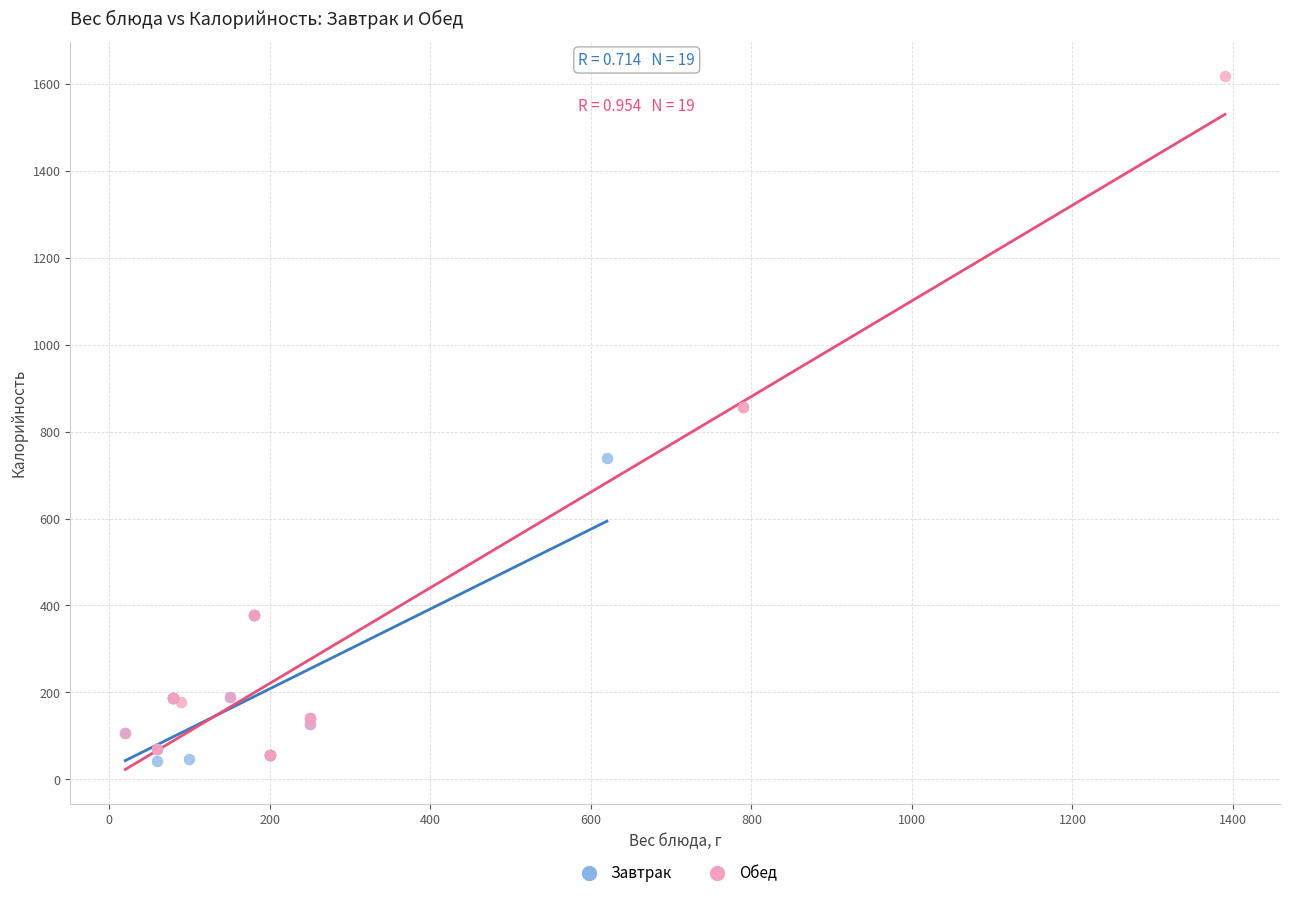

Which series contains the highest Y value?

Обед